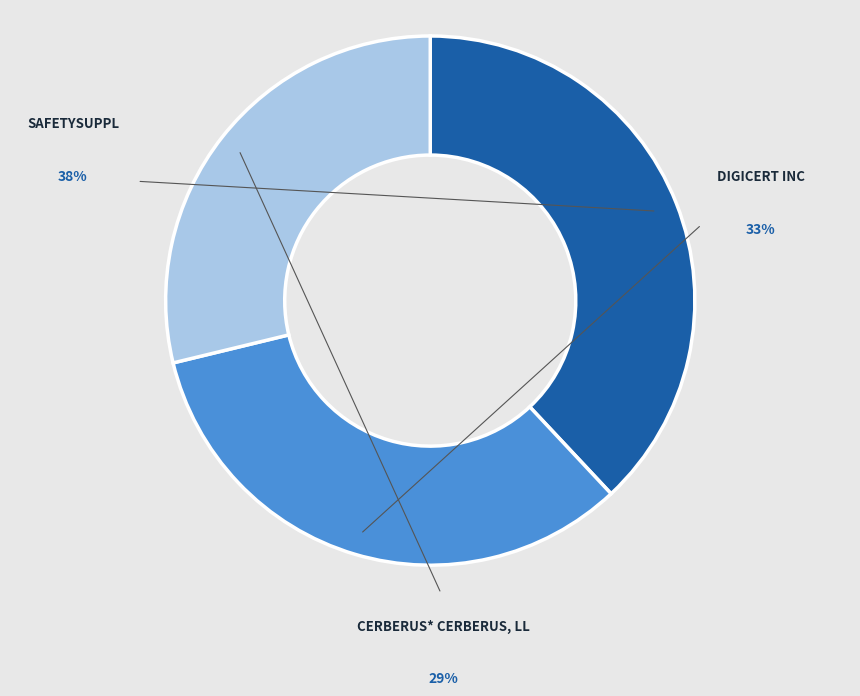

Which slice is the smallest?

CERBERUS* CERBERUS, LL